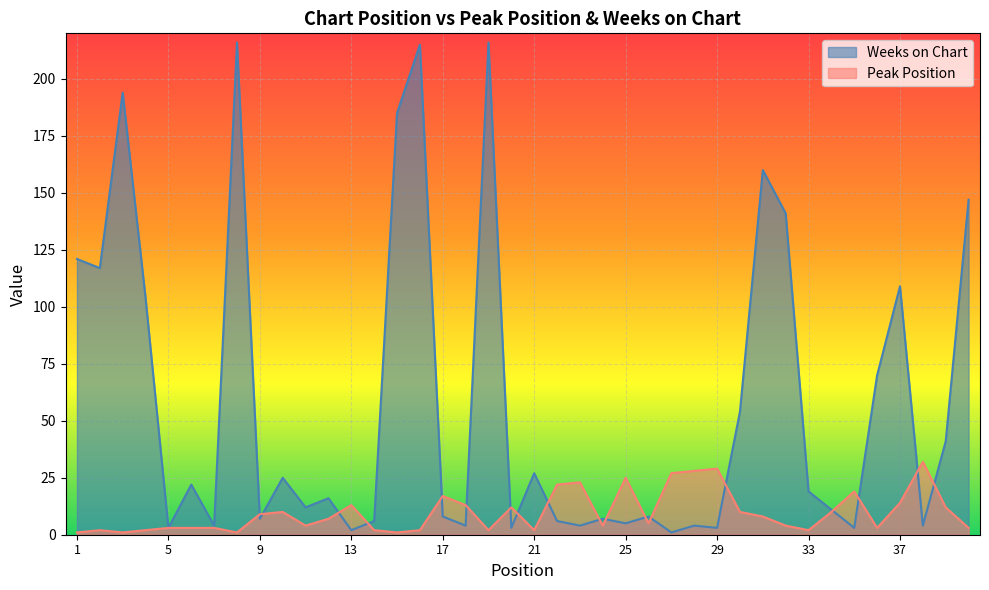

Which category has the highest value in the Weeks on Chart series?

8